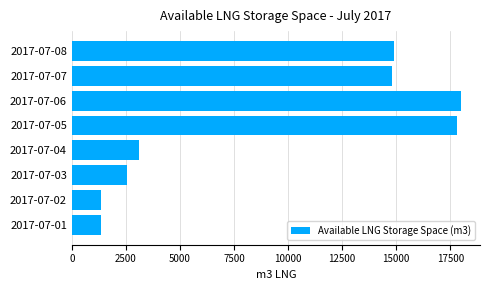

The value at 2017-07-05 is 17813. True or false?

True